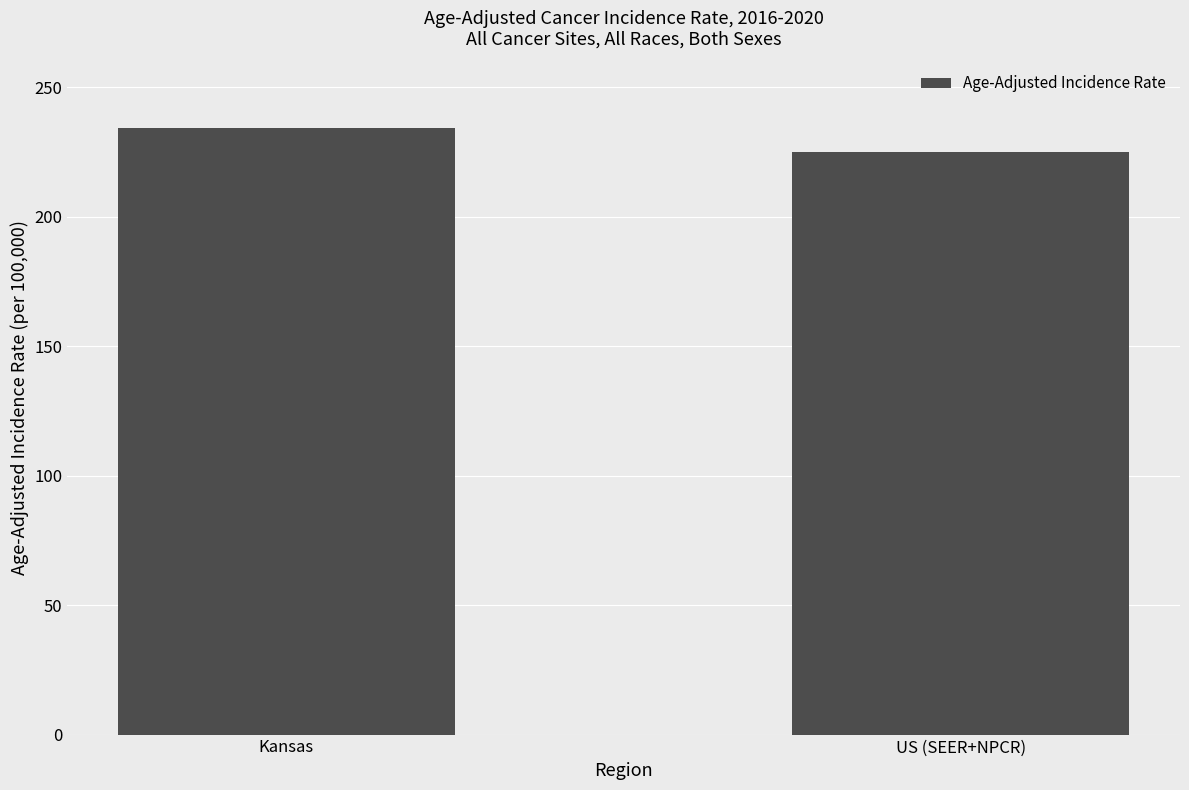

True or false: the data shows 225.0 at US (SEER+NPCR).

True